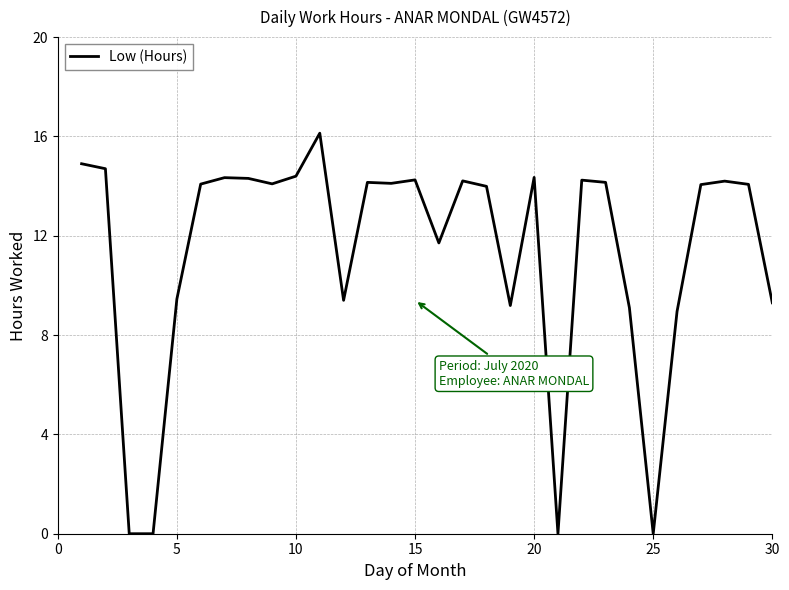

What is the difference between the maximum and minimum values?

16.1